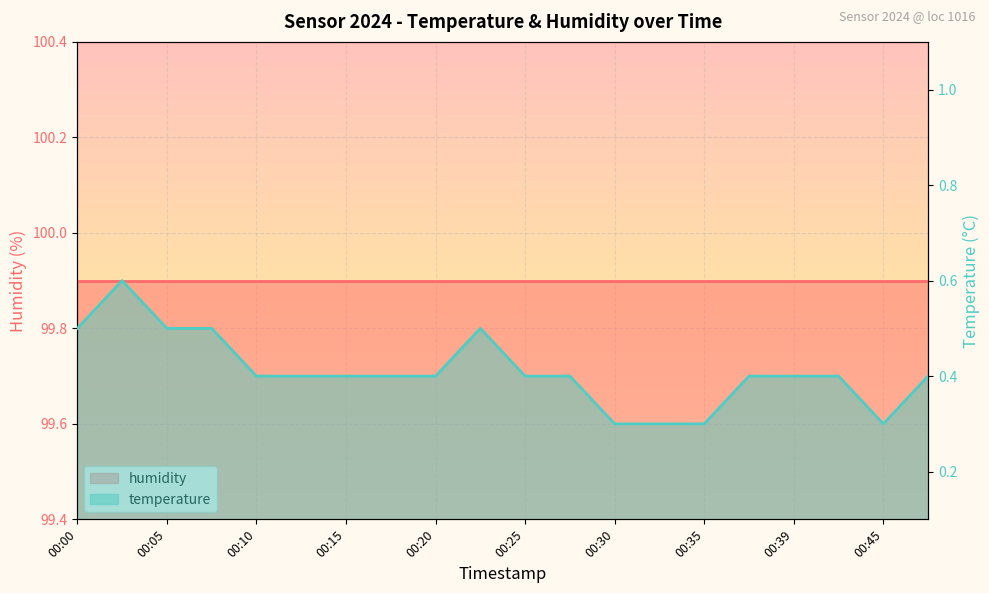

The chart shows a value of 0.1 at 00:05. True or false?

False